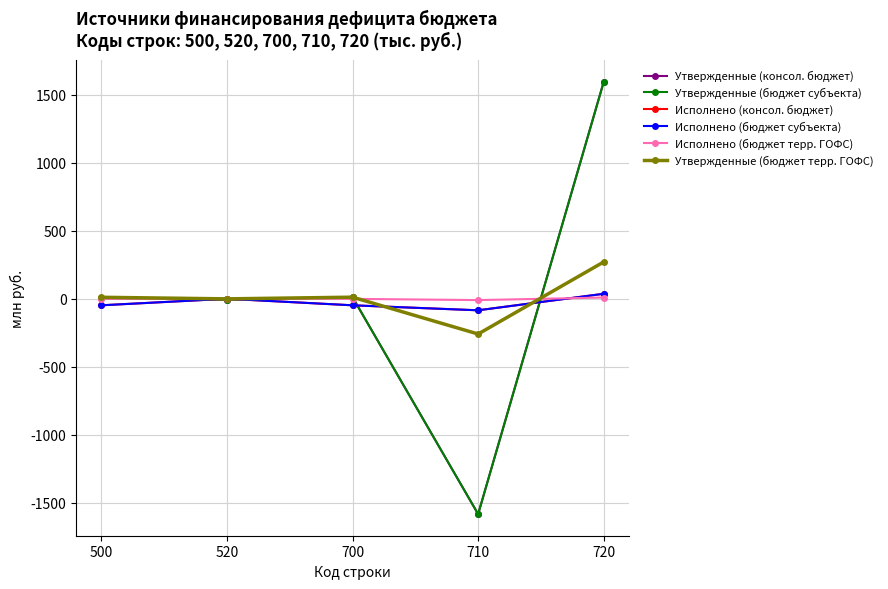

Rank the categories by Утвержденные (бюджет субъекта) value from lowest to highest.

710, 520, 500, 700, 720